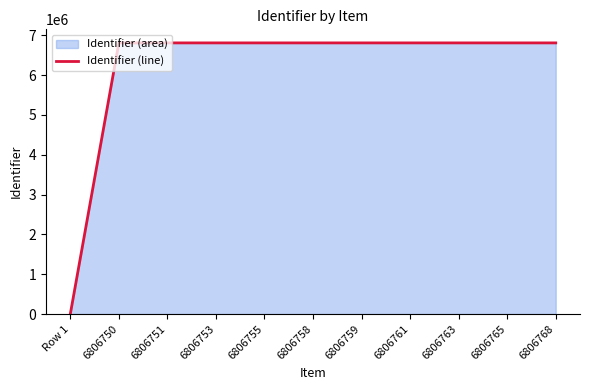

What is the greatest value displayed?

6806768